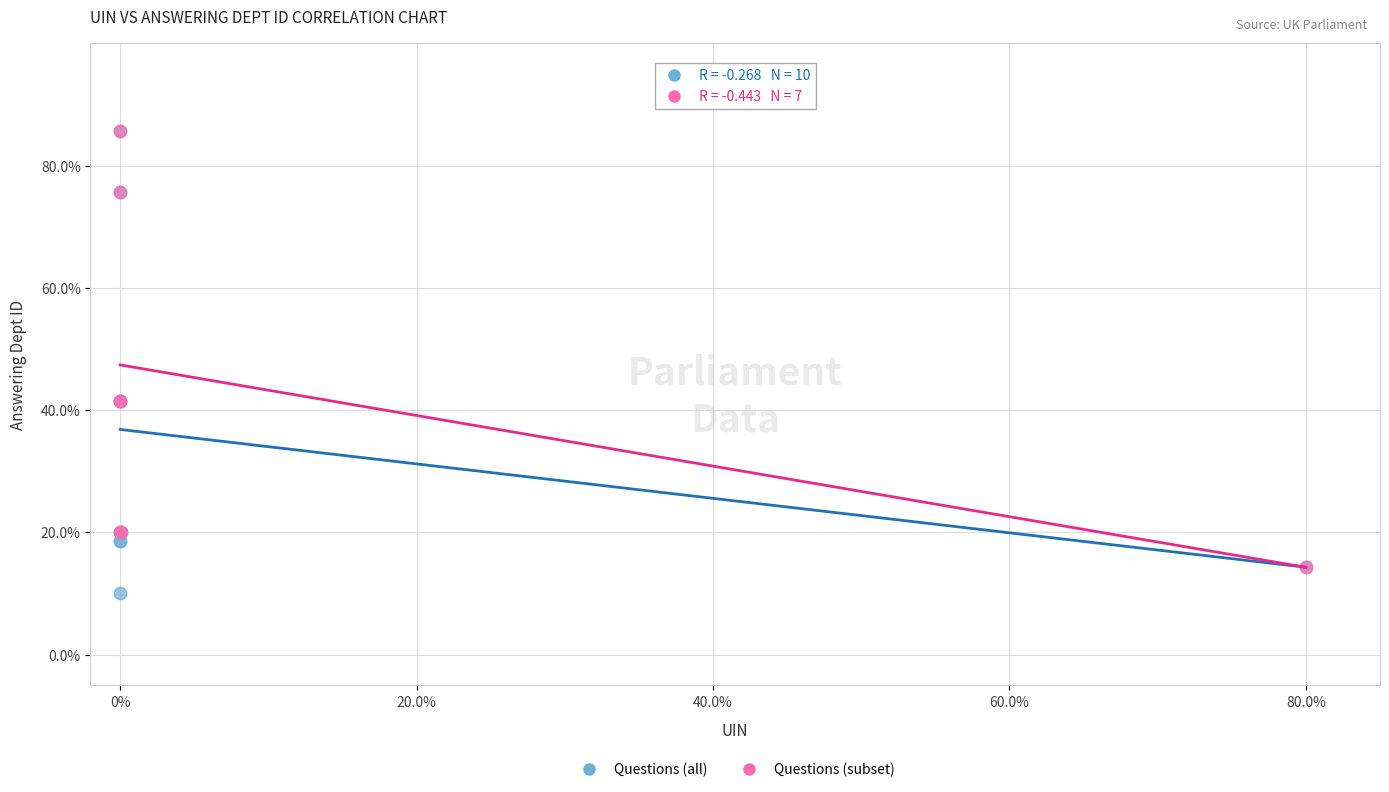

Which series has the widest spread of Y values?

Questions (all)